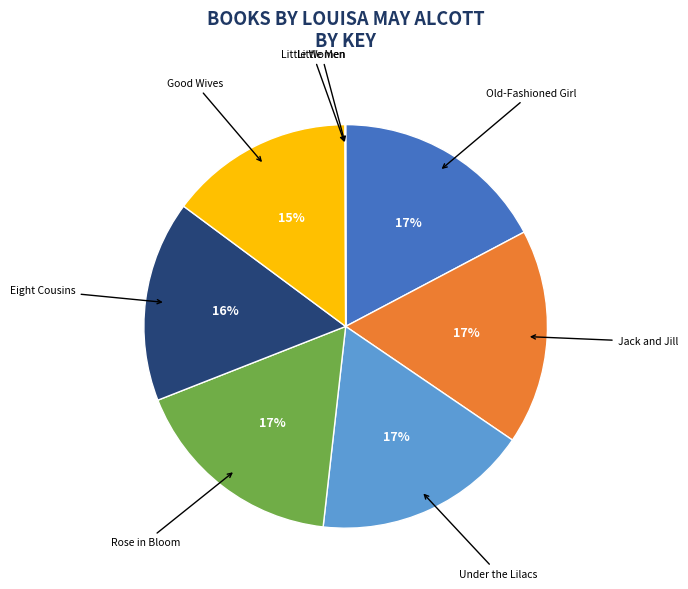

Is Eight Cousins the majority of the pie?

No